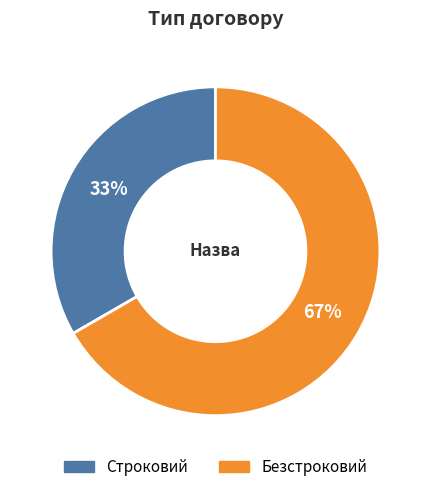

Is the sum of Строковий and Безстроковий greater than half?

Yes